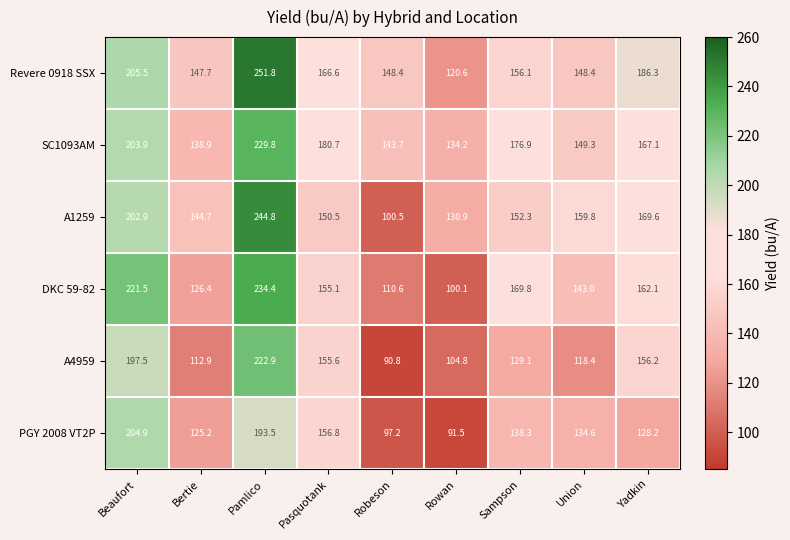

At Yadkin, list the series in order from largest to smallest.

Revere 0918 SSX, A1259, SC1093AM, DKC 59-82, A4959, PGY 2008 VT2P